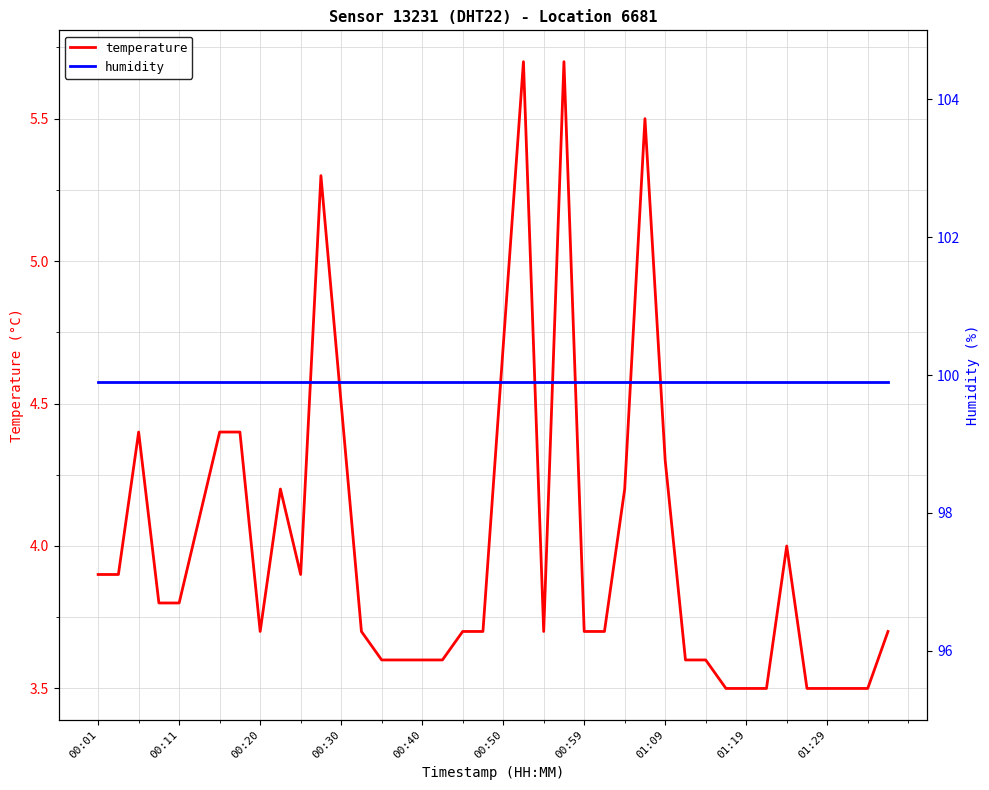

How many interior local peaks does the temperature series have?

7